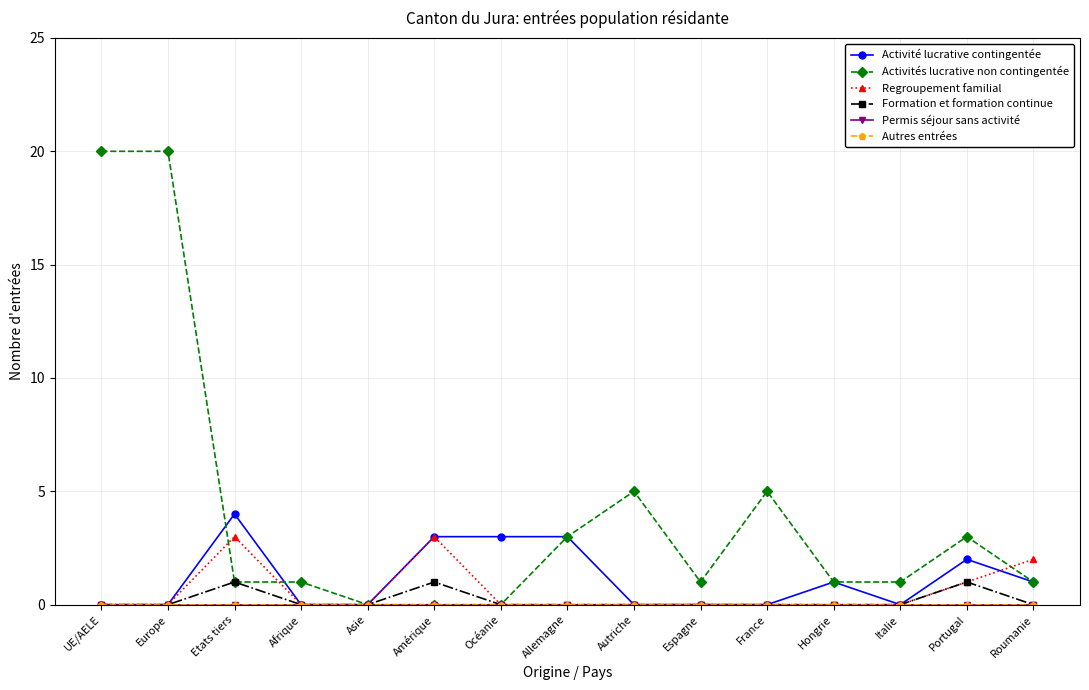

Which label corresponds to the smallest value in the chart?

UE/AELE